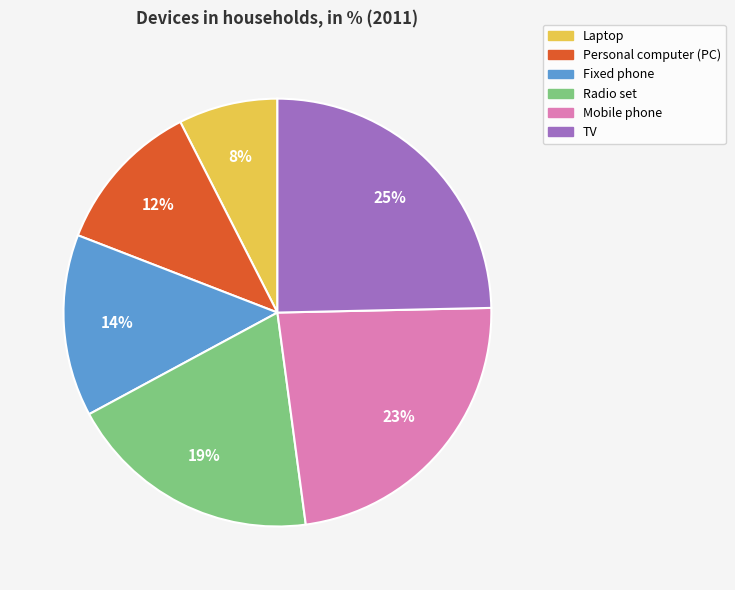

To the nearest percent, what portion does Fixed phone represent?

14%